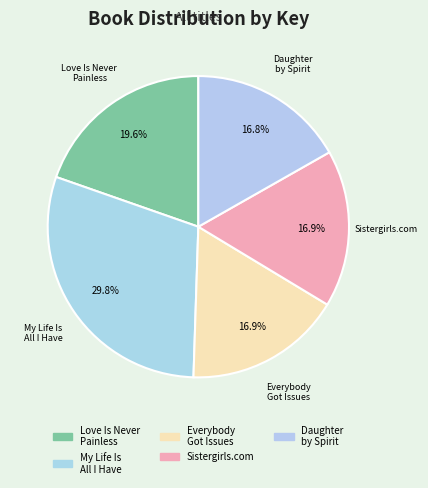

To the nearest percent, what portion does My Life Is All I Have represent?

30%